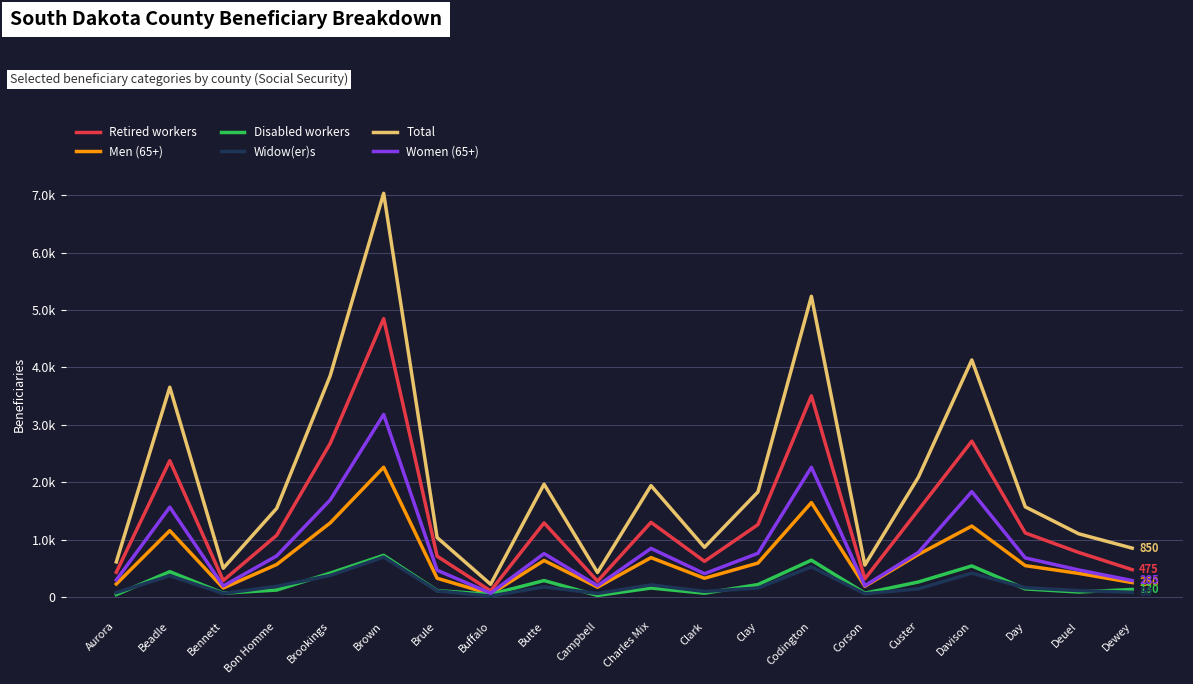

What are all the series names shown in the legend?

Retired workers, Men (65+), Disabled workers, Widow(er)s, Total, Women (65+)